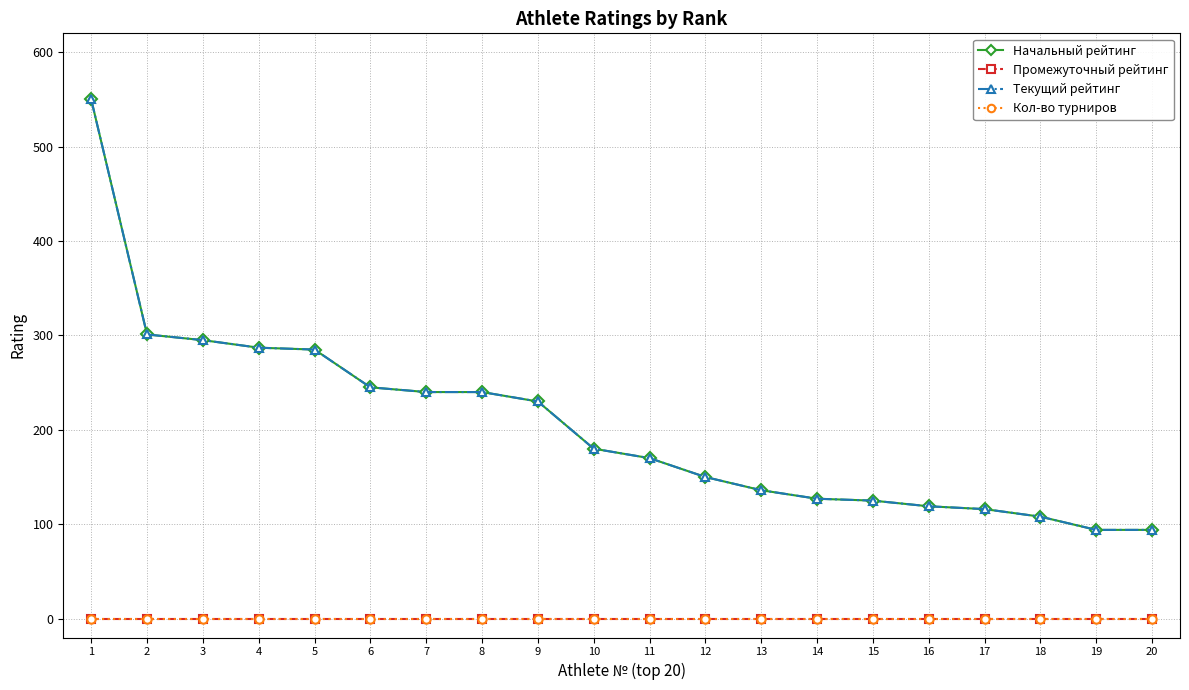

Is this an area chart (filled region under the line)?

No